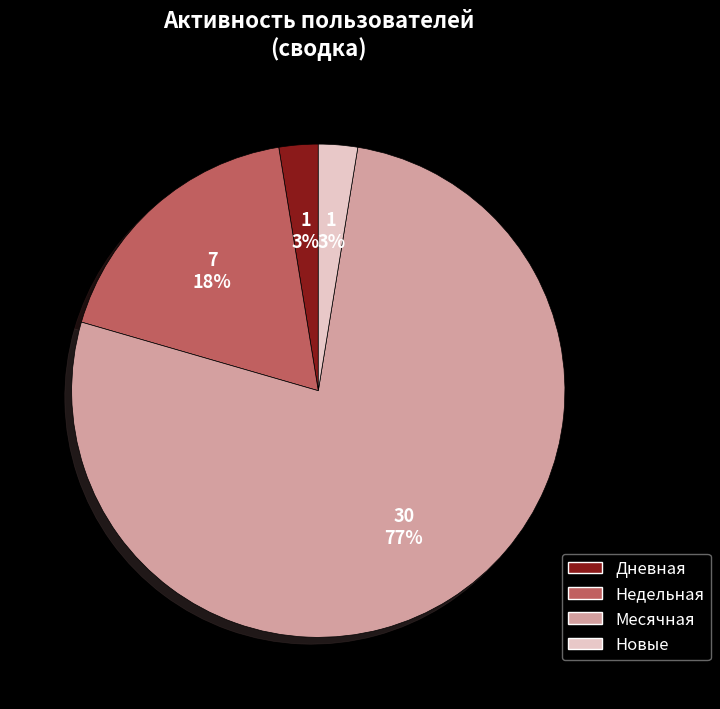

What is the majority slice?

Месячная